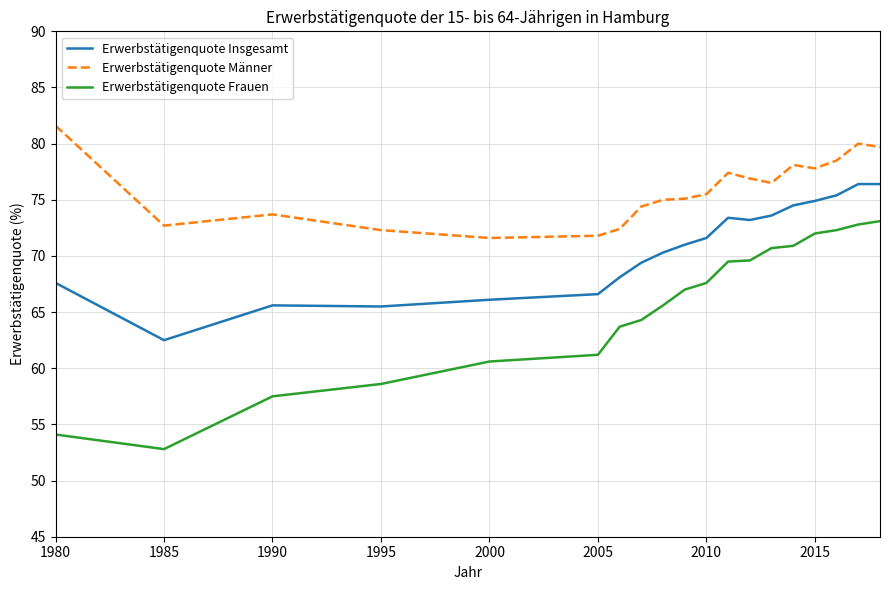

What is the difference between the second highest and minimum values in the Erwerbstätigenquote Frauen series?

20.0